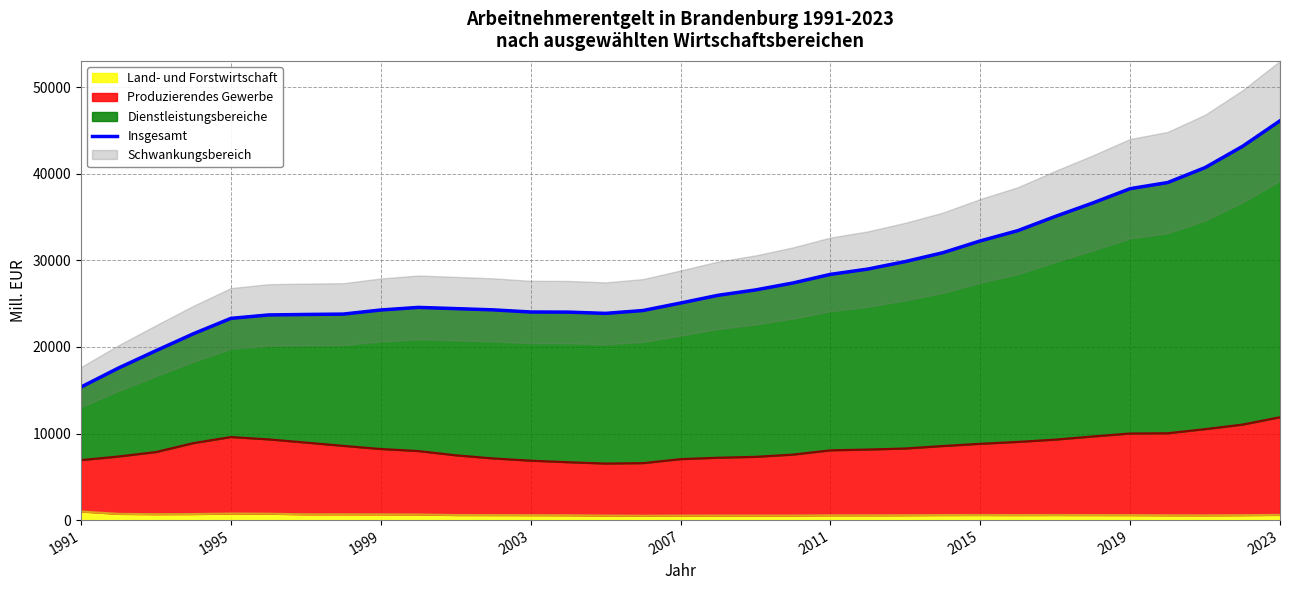

How many data points are less than 25072?

16